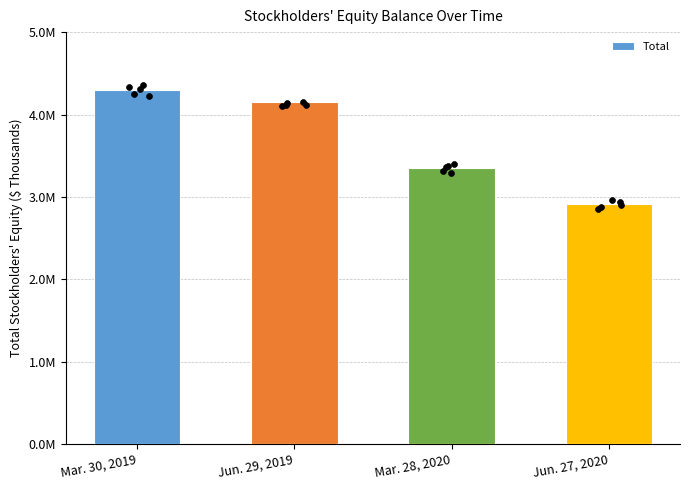

Which has a higher value, Mar. 28, 2020 or Jun. 29, 2019?

Jun. 29, 2019